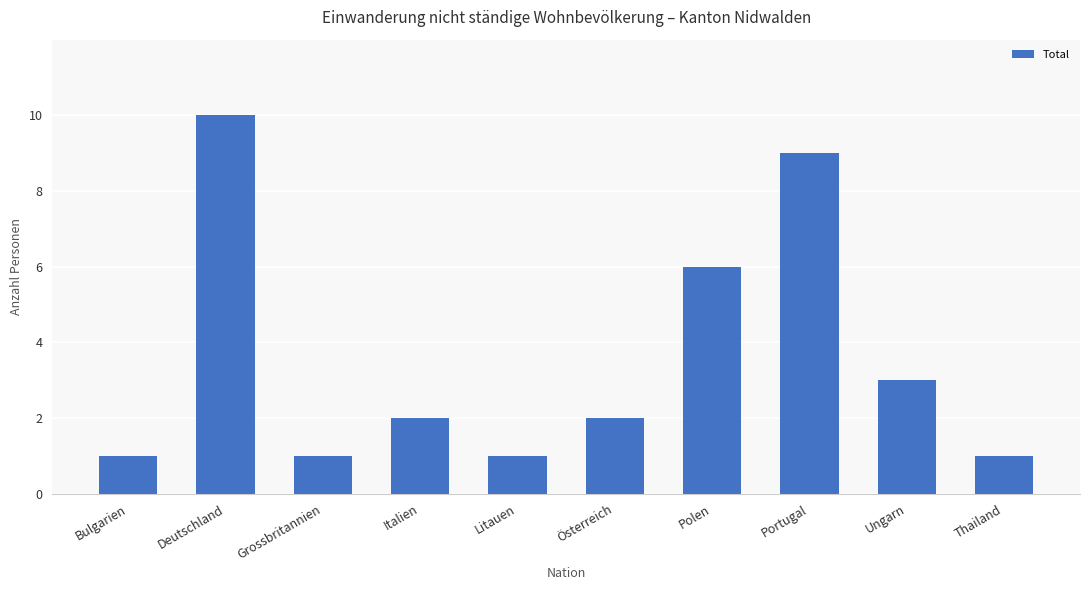

Which has a higher value, Portugal or Deutschland?

Deutschland